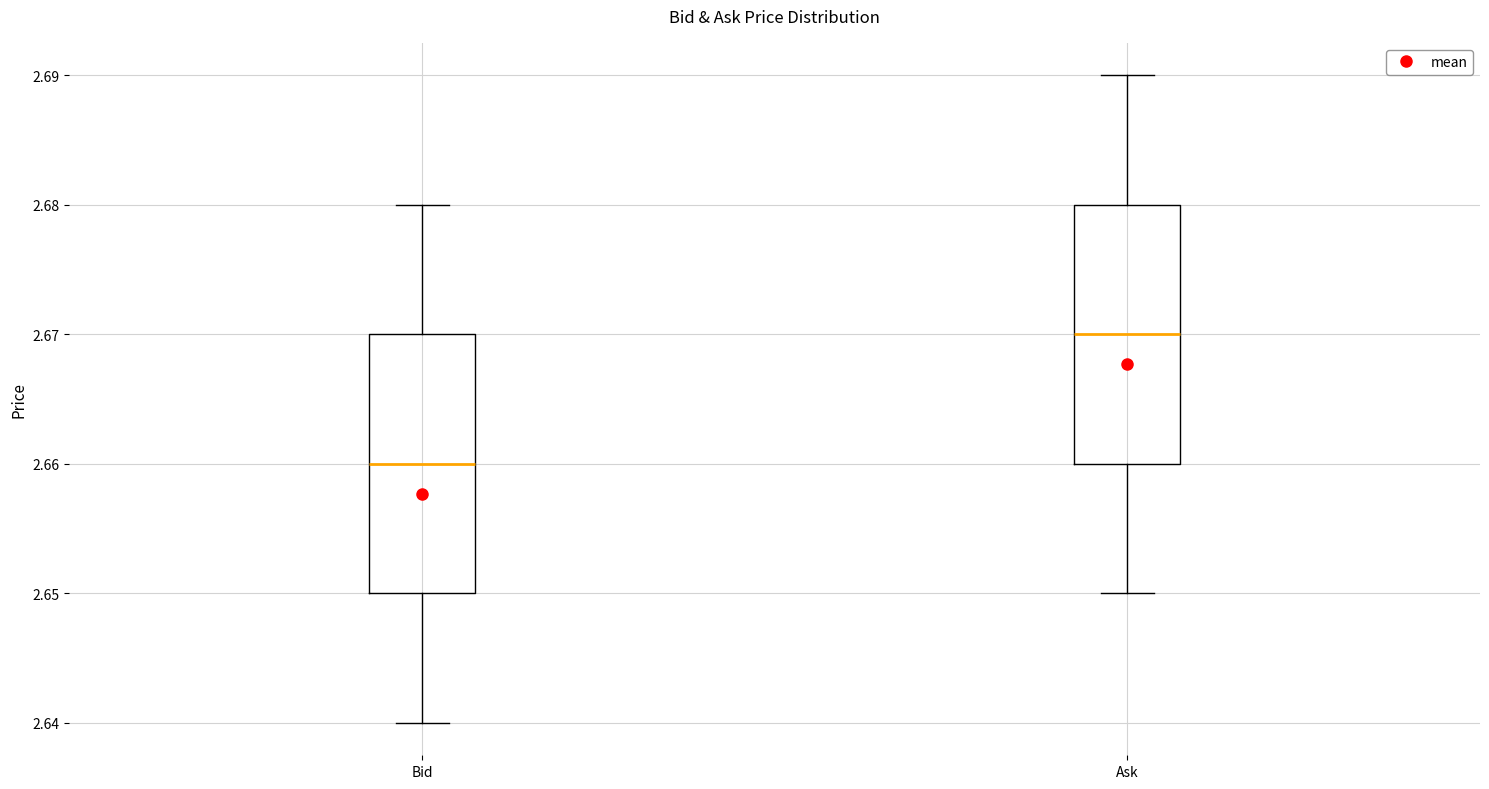

Reading left to right, read every box against the y-axis: the position of its median line, the range the box covers, and the ends of its whiskers. The values are not printed on the chart, so give them approximately, as read against the axis.

Bid: median 2.66, box 2.65 to 2.67, whiskers 2.64 to 2.68
Ask: median 2.67, box 2.66 to 2.68, whiskers 2.65 to 2.69